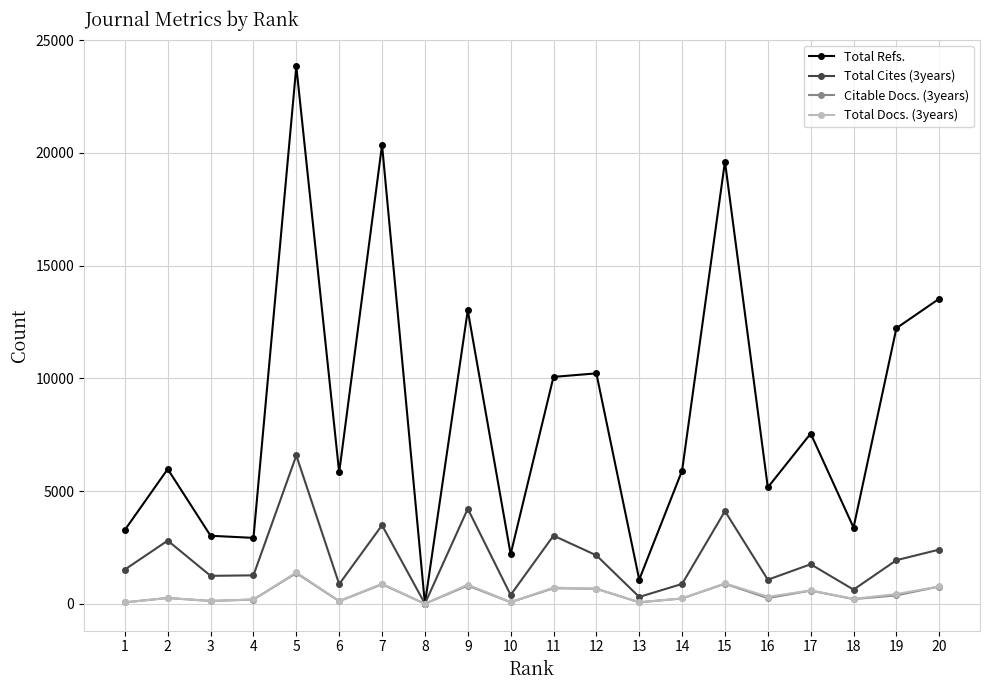

At which category is the sum across all series the highest?

5